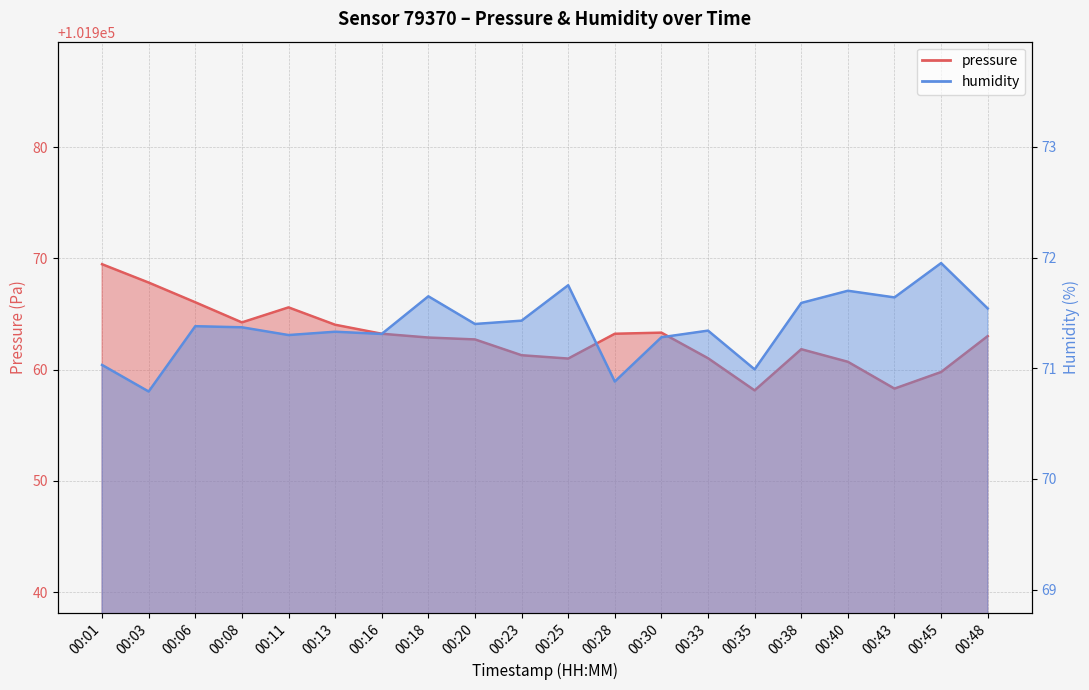

What is the minimum value shown in the chart?

70.8